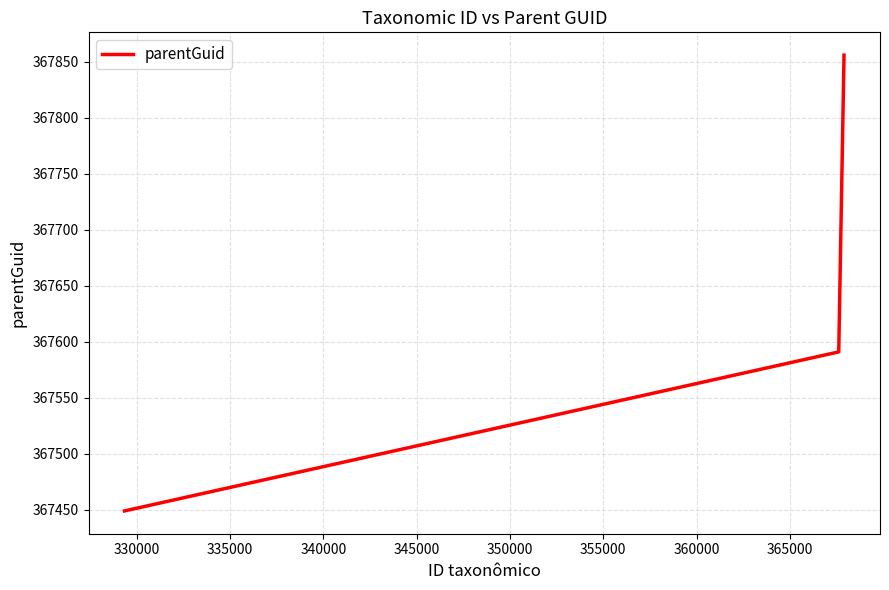

What is the difference between the maximum and minimum values?

407